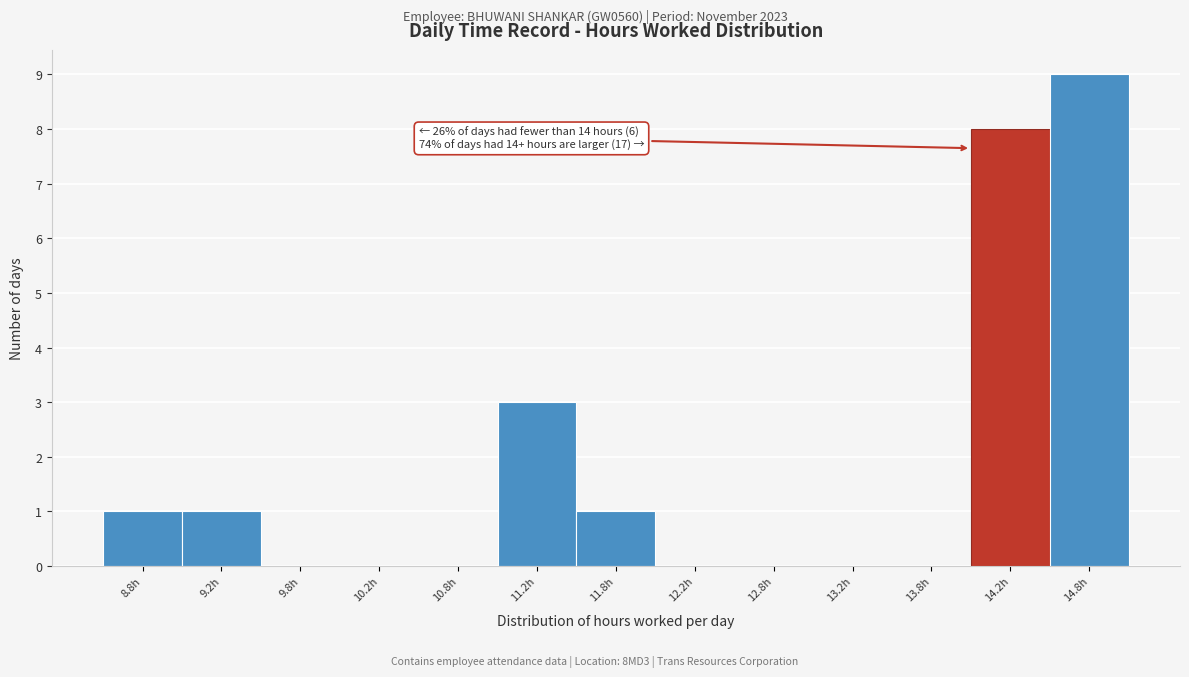

Over which range of the x-axis is the bar tallest?

14.5 to 15.0